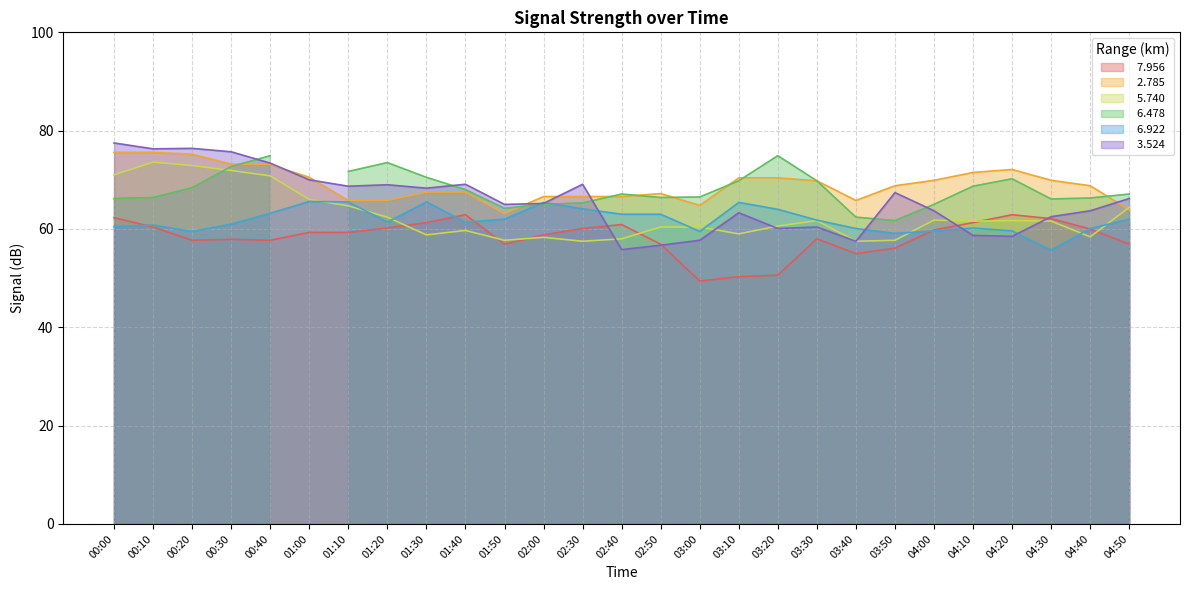

What is the label of the 22nd point from the left?

04:00